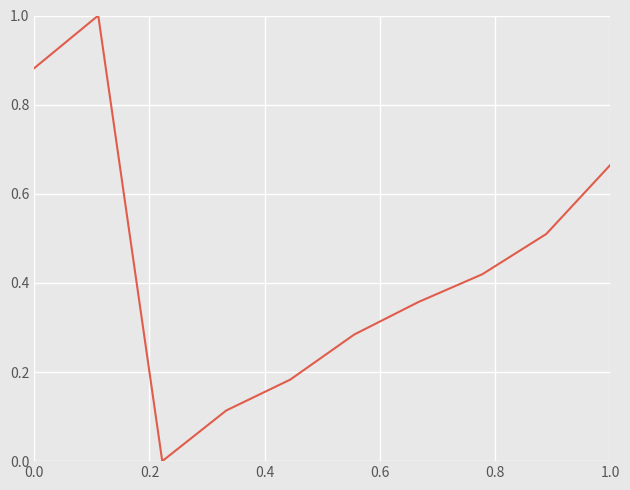

Does the chart have visible grid lines?

Yes